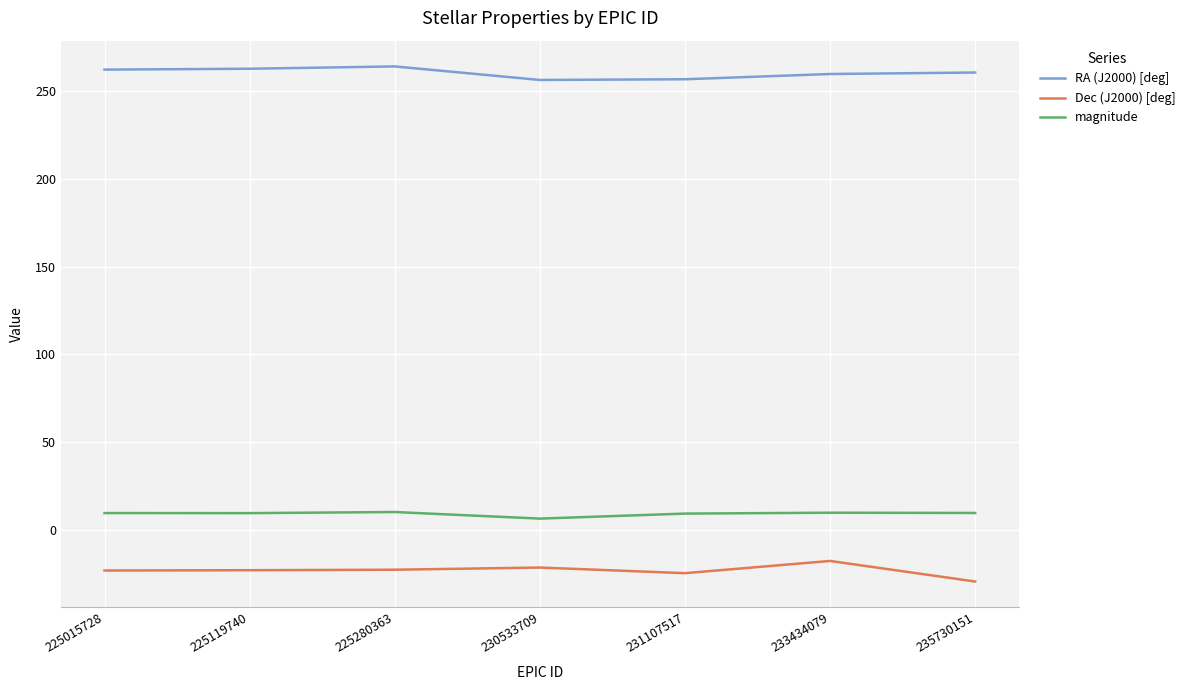

The value of magnitude at 225119740 is 9.5. True or false?

True